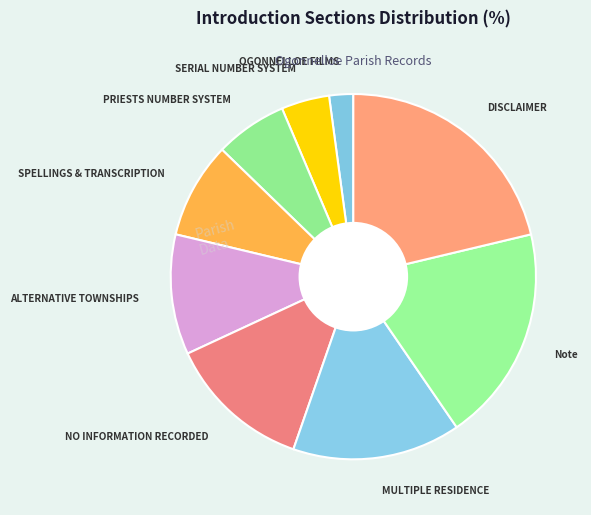

How many segments does this pie chart have?

9